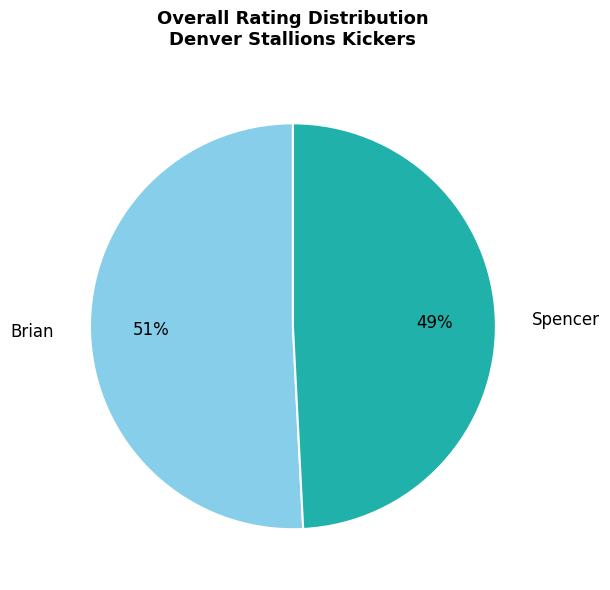

Does Spencer represent more than half of the total?

No